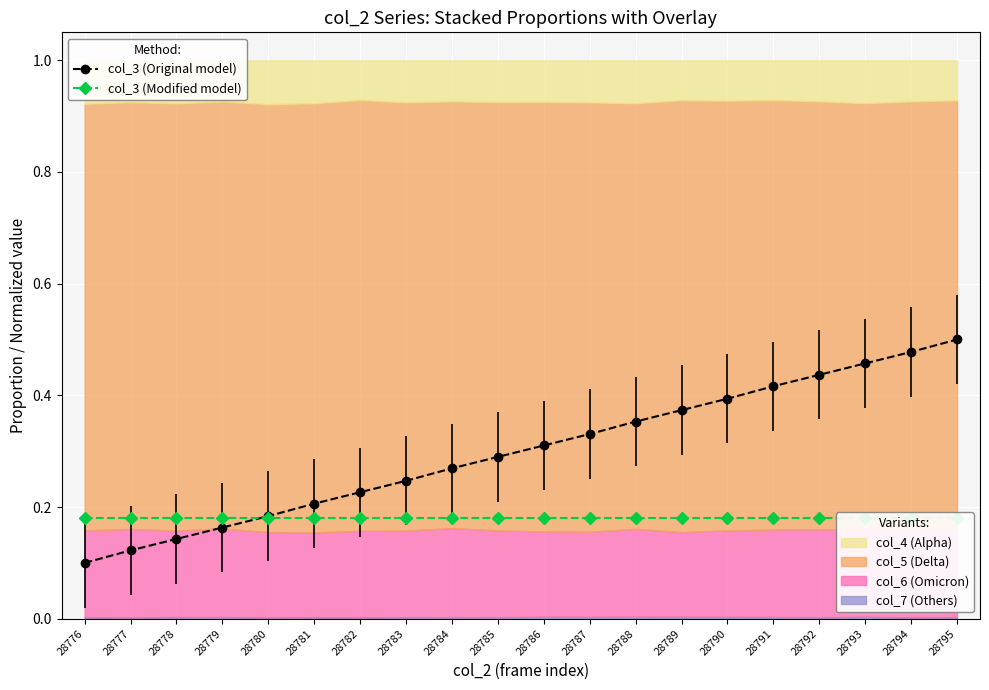

Count the col_3 (Original model) values in the range 0 to 1.

20